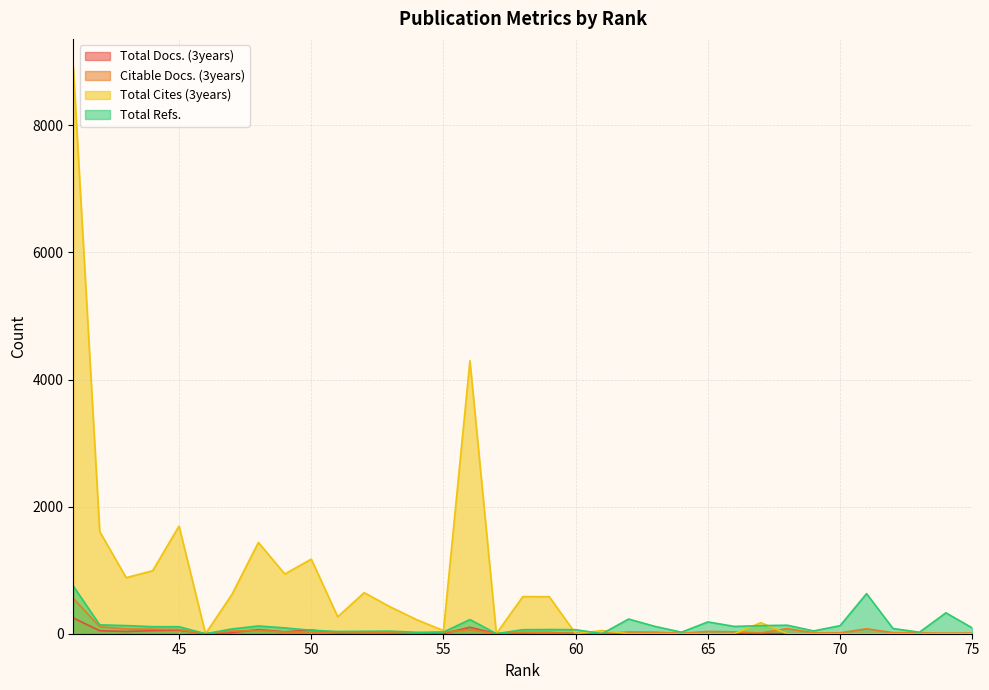

What is the difference between the maximum and minimum values in the Citable Docs. (3years) series?

556